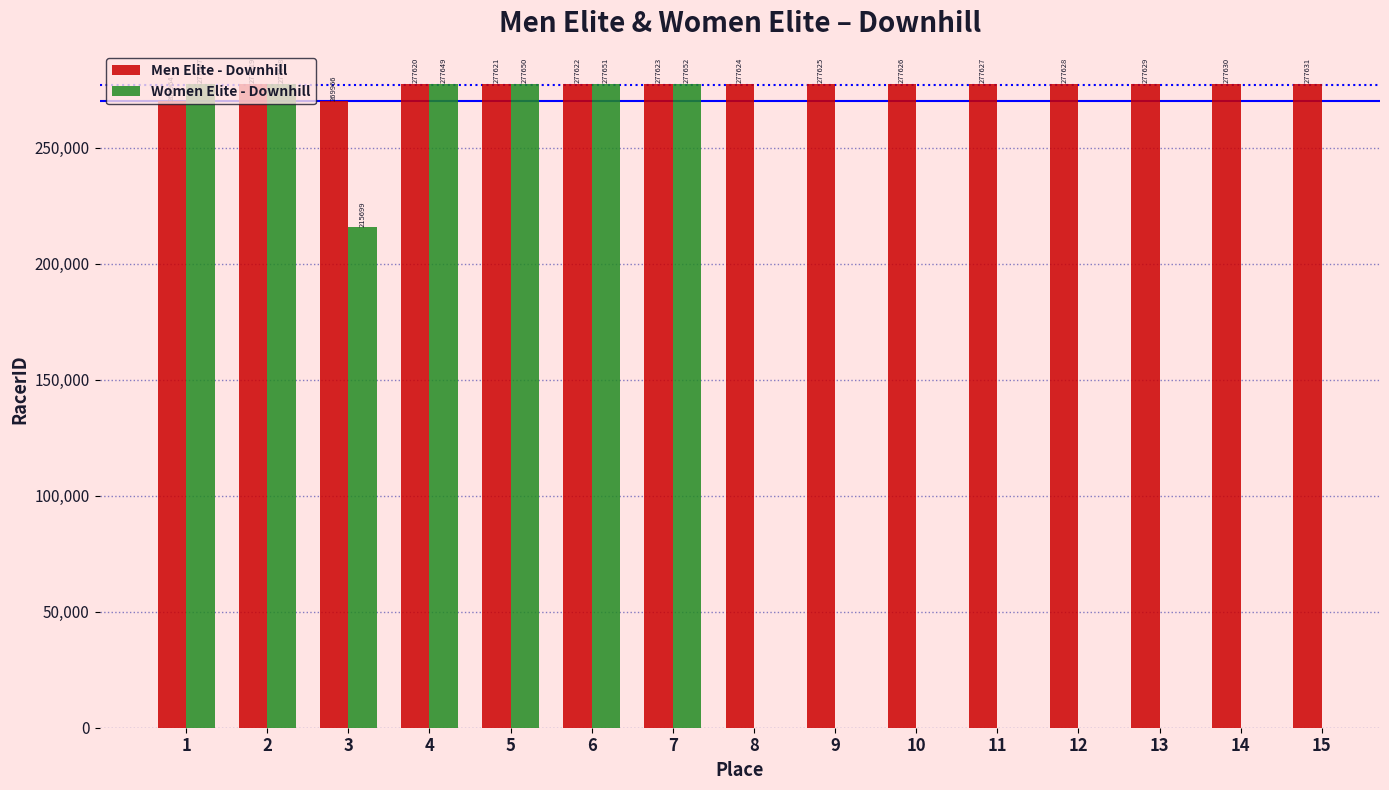

How many bars are there in each group?

2